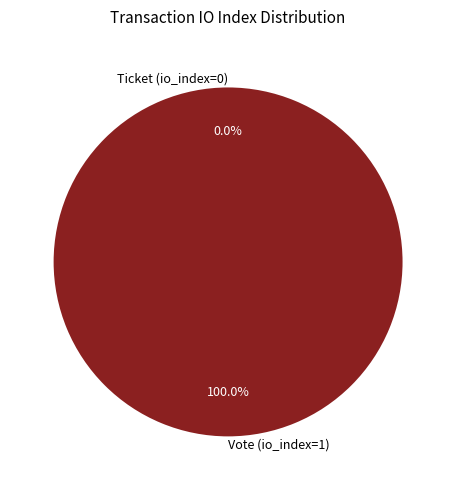

How many segments does this pie chart have?

2